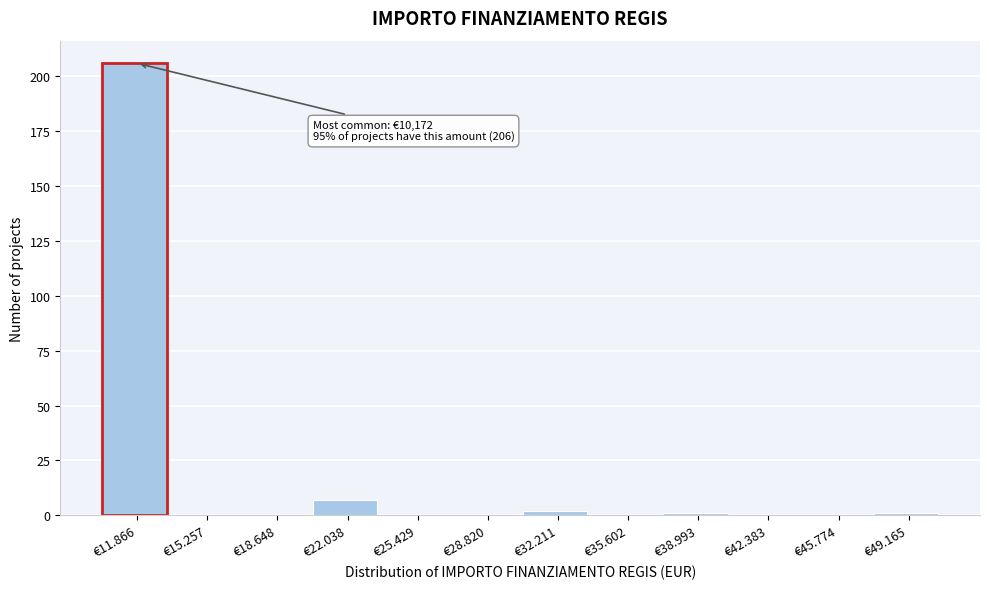

Reading left to right, extract all data points from this chart.

€11.866=206	€15.257=0	€18.648=0	€22.038=7	€25.429=0	€28.820=0	€32.211=2	€35.602=0	€38.993=1	€42.383=0	€45.774=0	€49.165=1